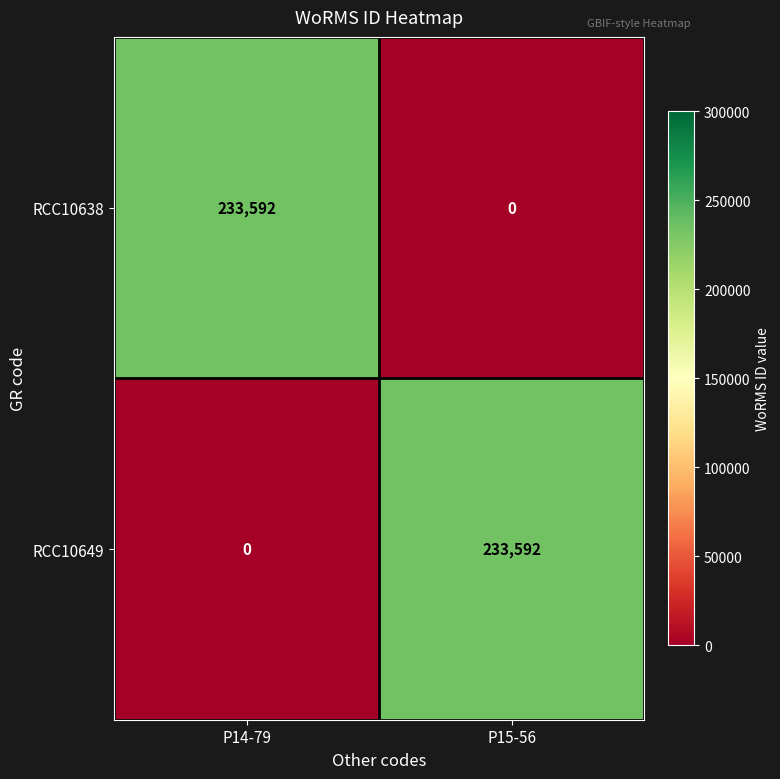

What is the approximate value of RCC10638 at P14-79?

233592